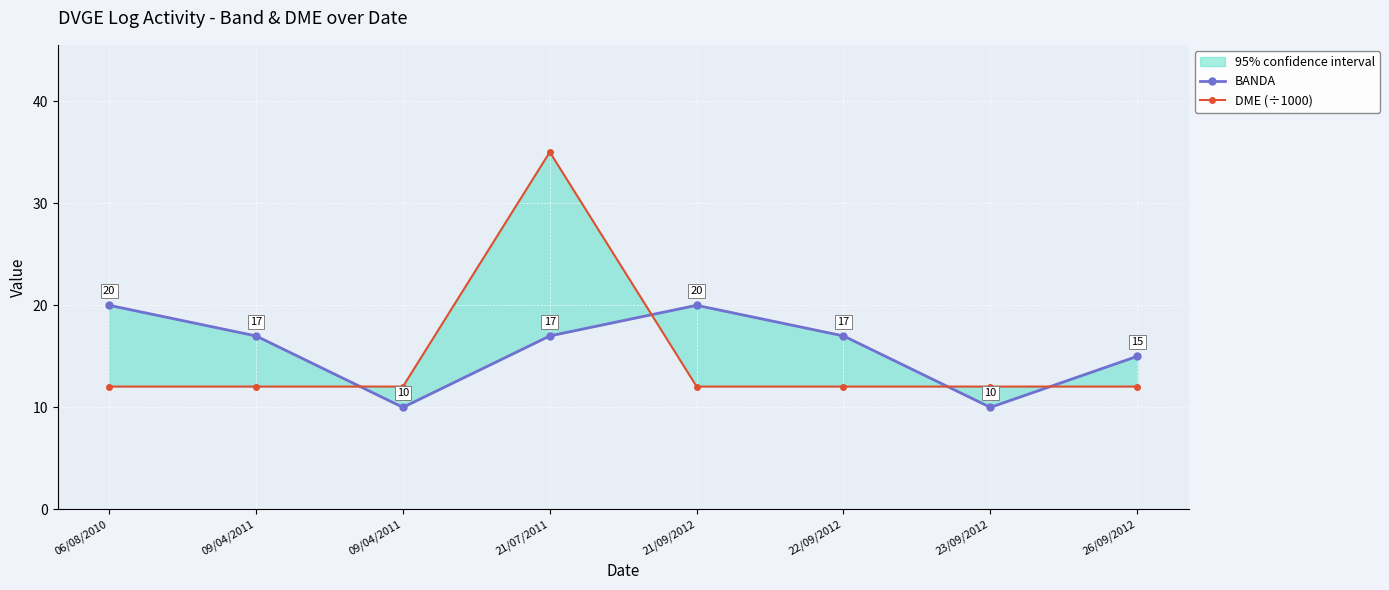

Which series has the largest total across all categories?

BANDA